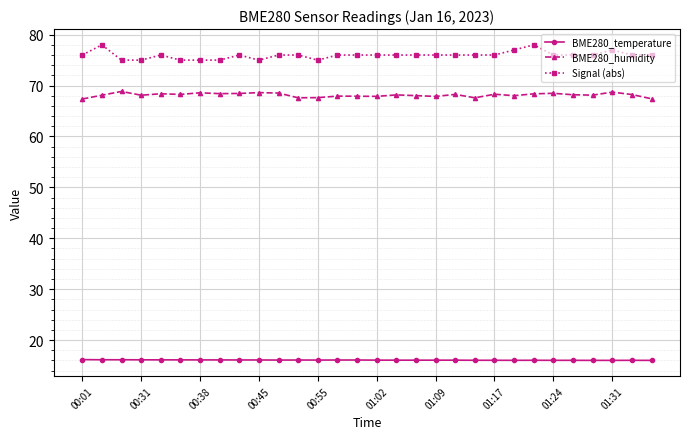

What is the highest value of the Signal (abs) series?

78.0